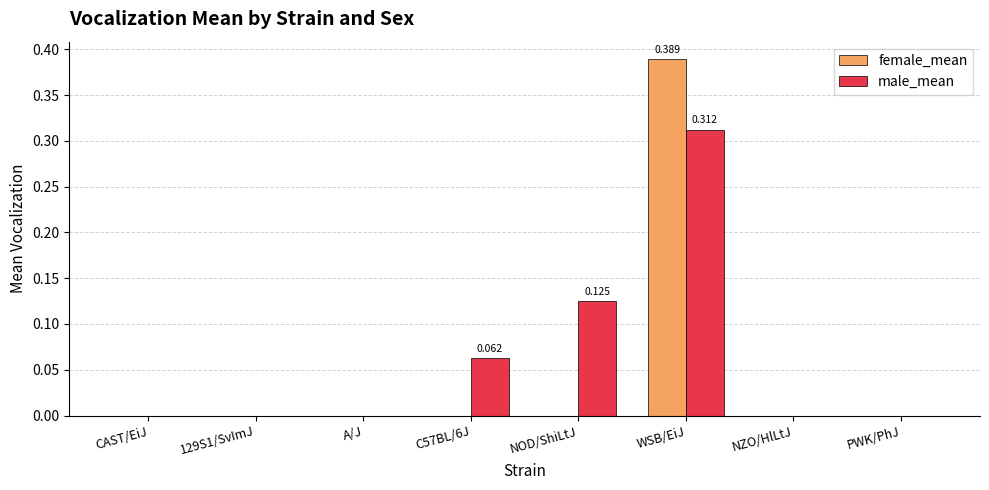

Which label corresponds to the largest value in the chart?

WSB/EiJ